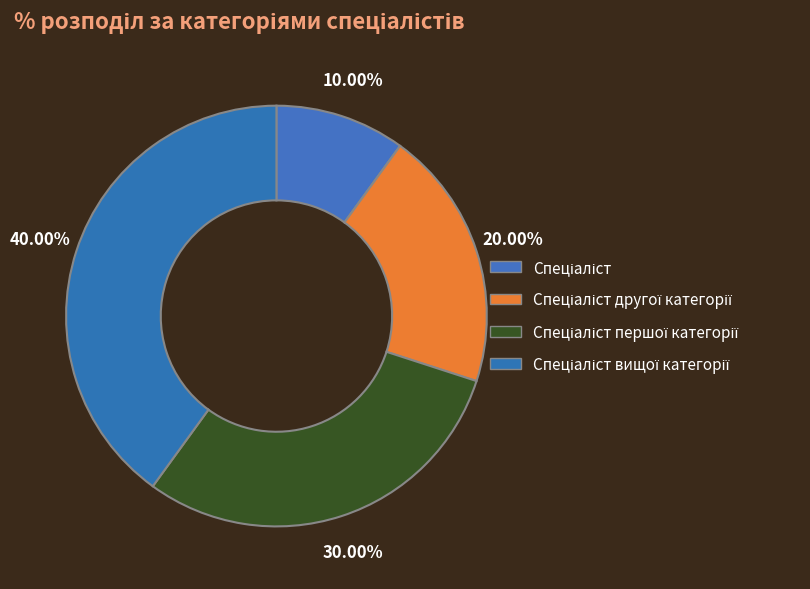

What percentage is the Спеціаліст slice, to the nearest percent?

10%